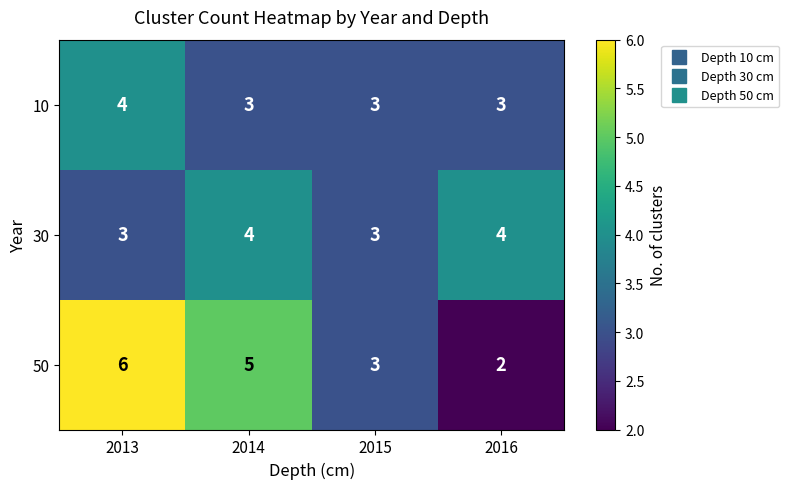

Reading left to right, transcribe all the data shown in this chart.

10: 4	3	3	3
30: 3	4	3	4
50: 6	5	3	2